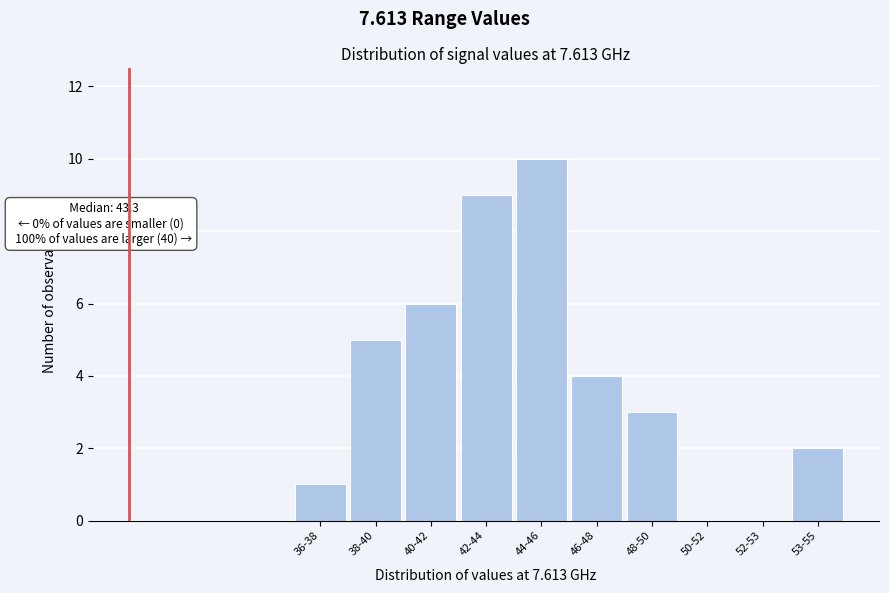

Reading left to right, transcribe all the data shown in this chart.

36-38=1	38-40=5	40-42=6	42-44=9	44-46=10	46-48=4	48-50=3	50-52=0	52-53=0	53-55=2